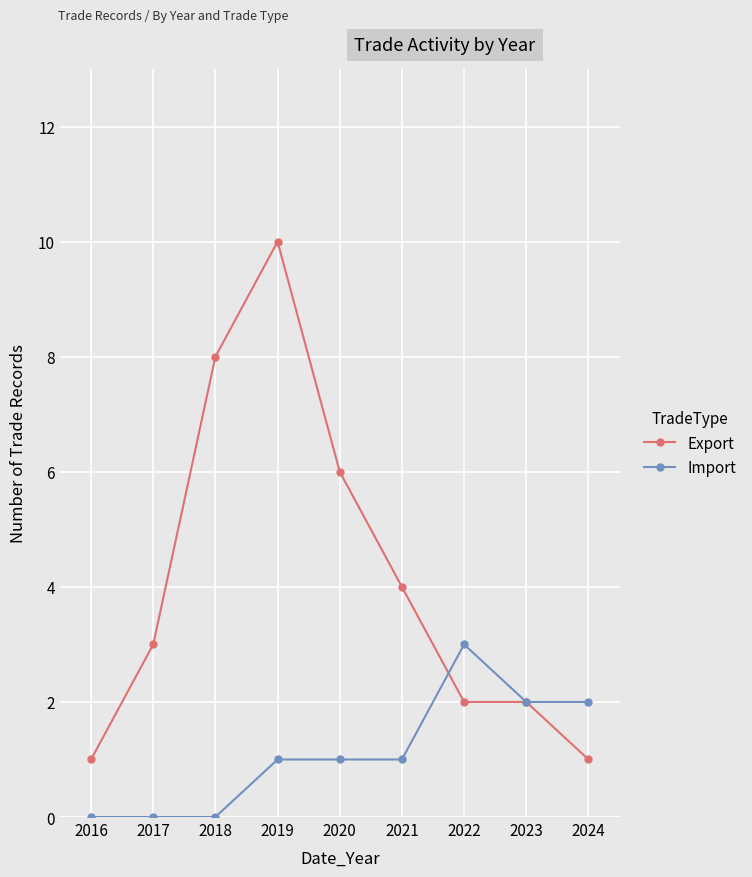

What is the total value across all series at 2021?

5